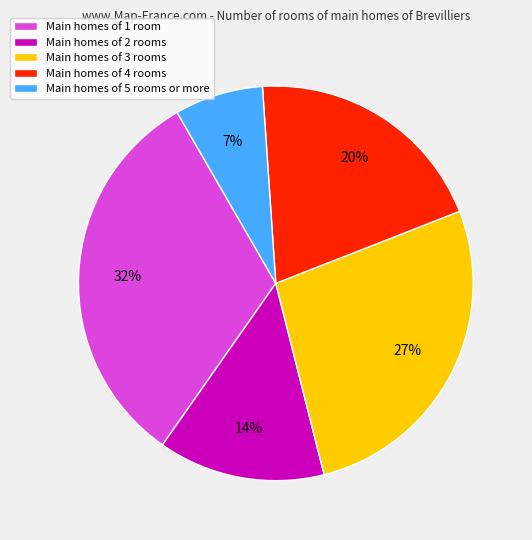

To the nearest percent, what is the difference between the largest and smallest slice percentages?

25%